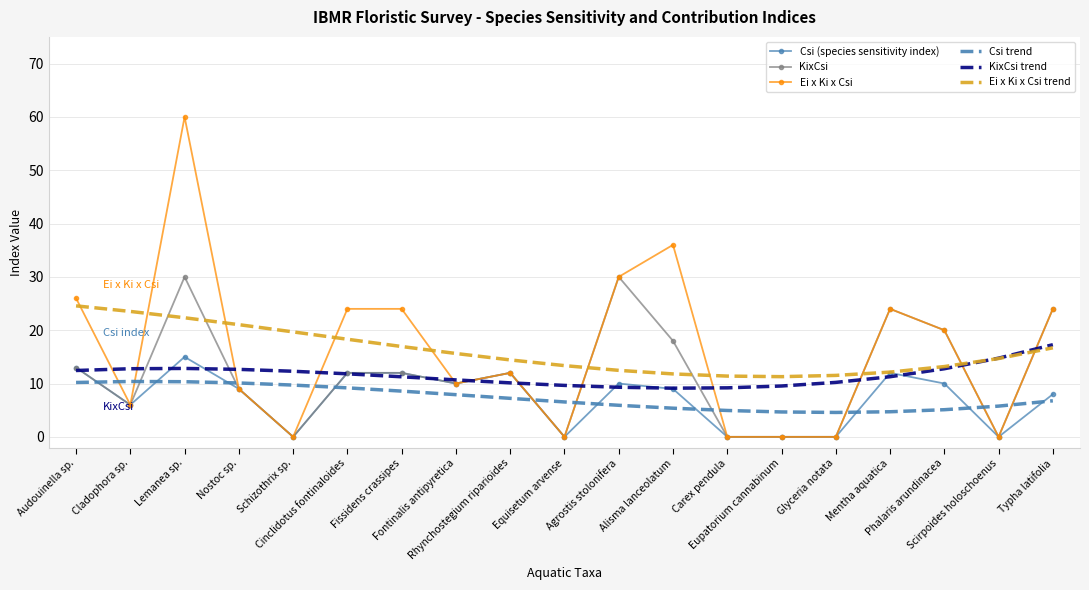

What is the maximum value shown in the chart?

60.0